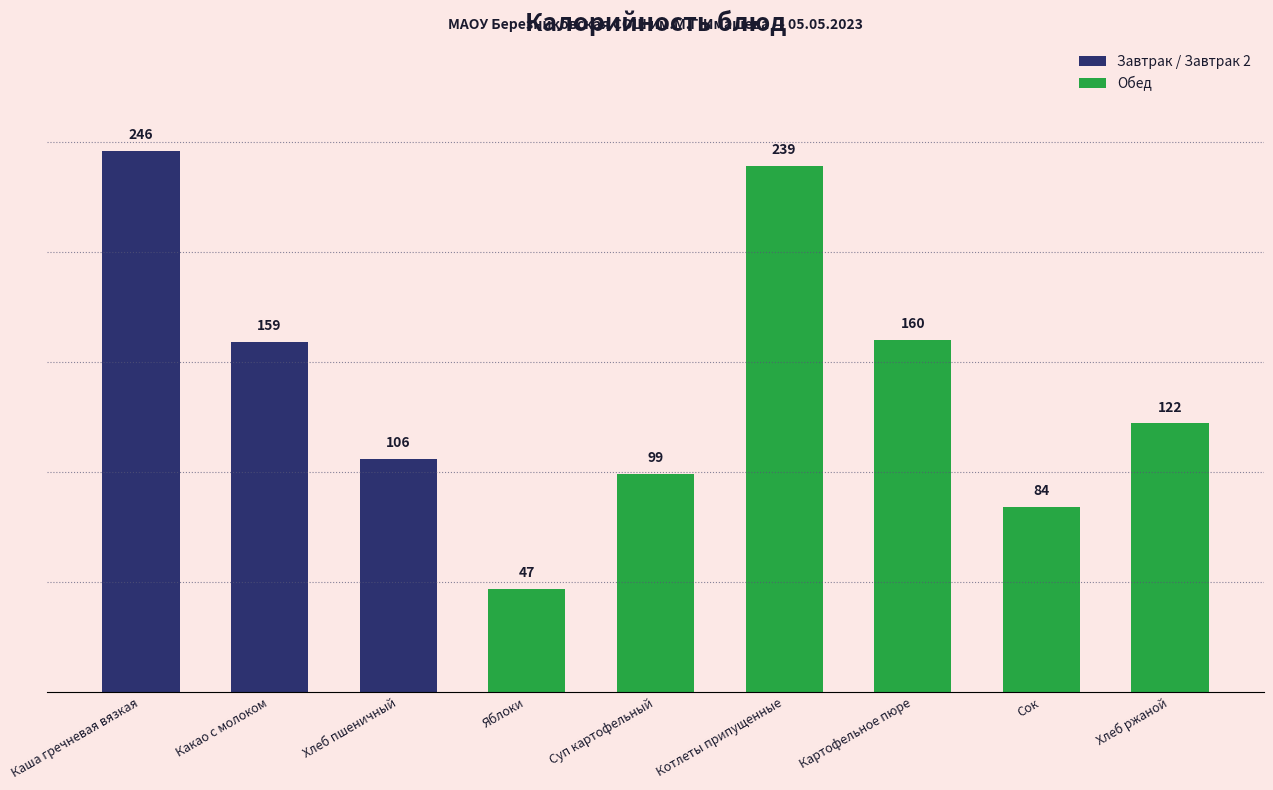

At which category does the chart reach its minimum across all series?

Яблоки